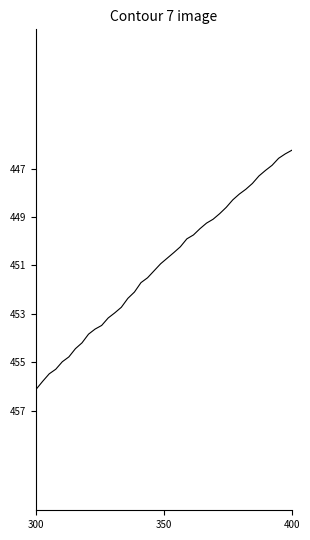

What is the minimum value shown in the chart?

446.2